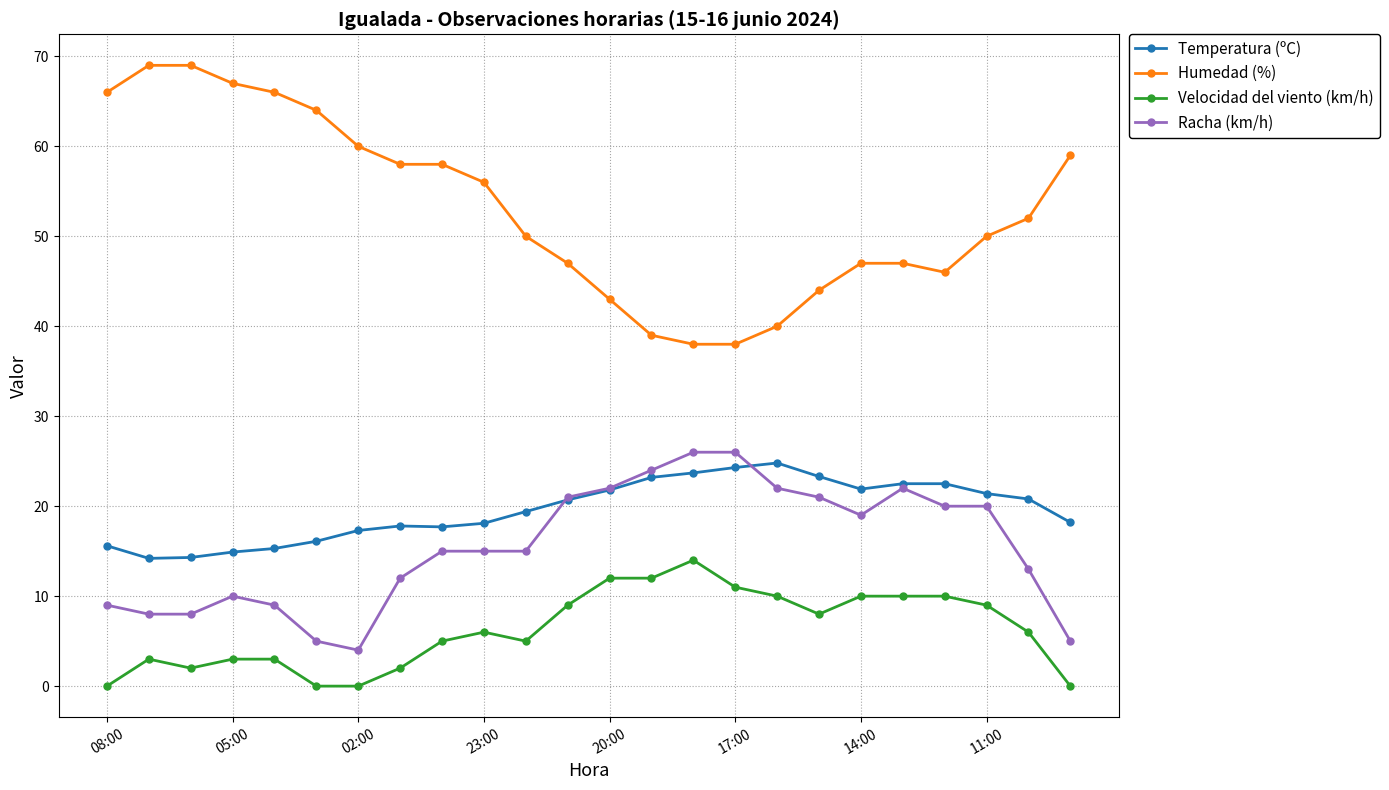

Which series has the largest range (max minus min)?

Humedad (%)